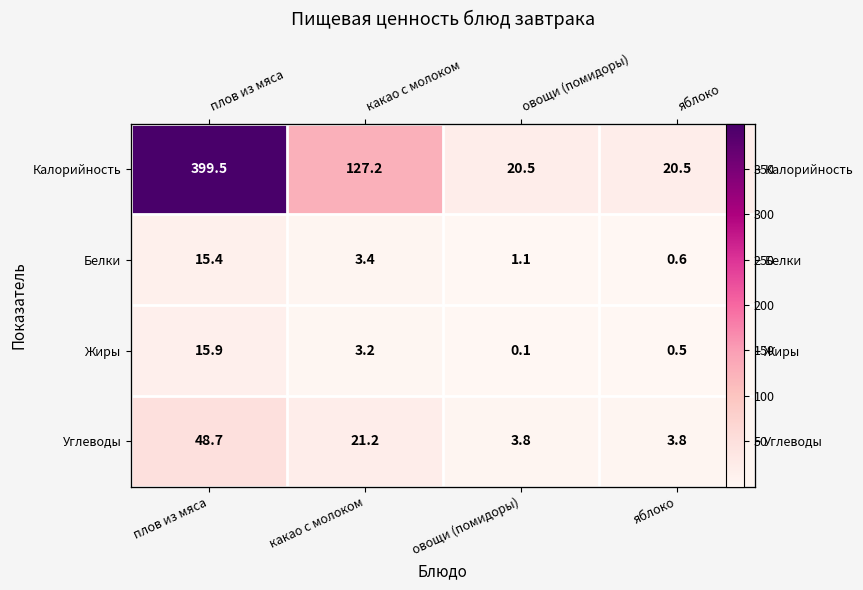

At how many categories does at least one series exceed 375?

1